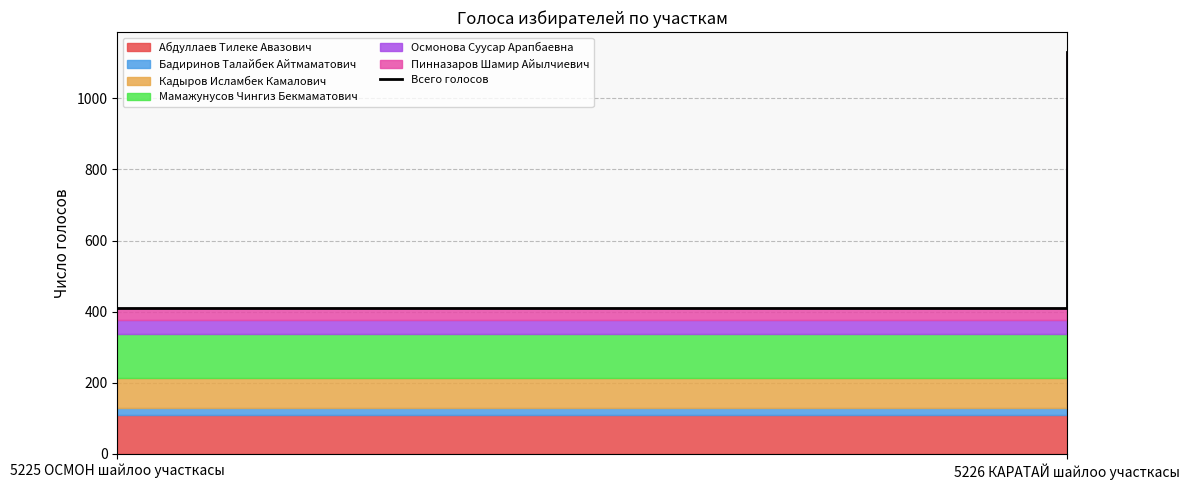

At which category does the chart reach its peak across all series?

5226 КАРАТАЙ шайлоо участкасы